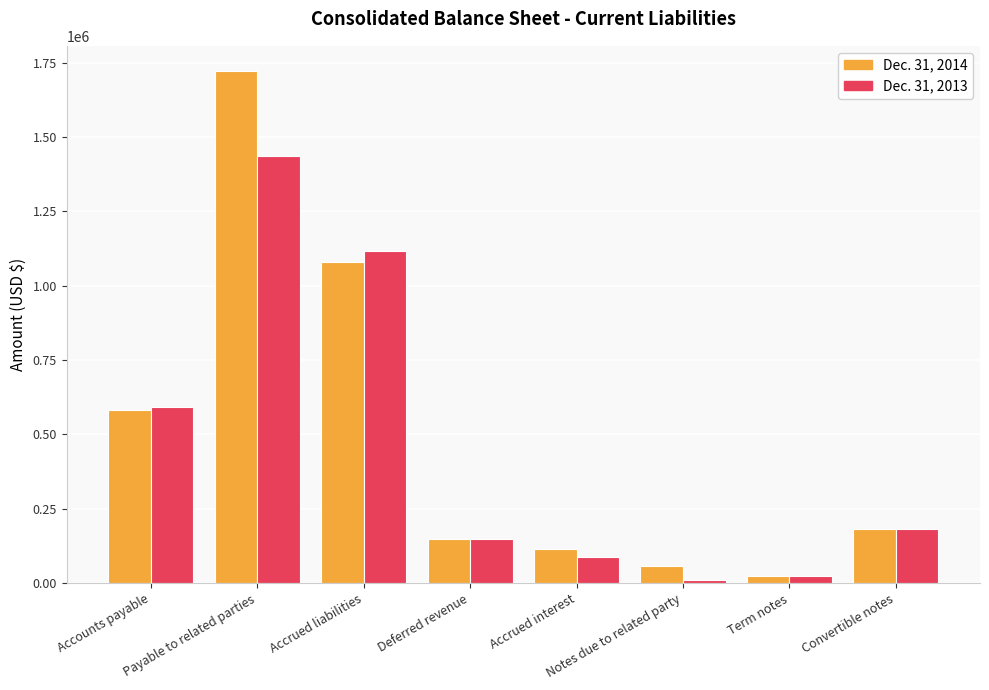

What is the label of the 1st bar from the left?

Accounts payable